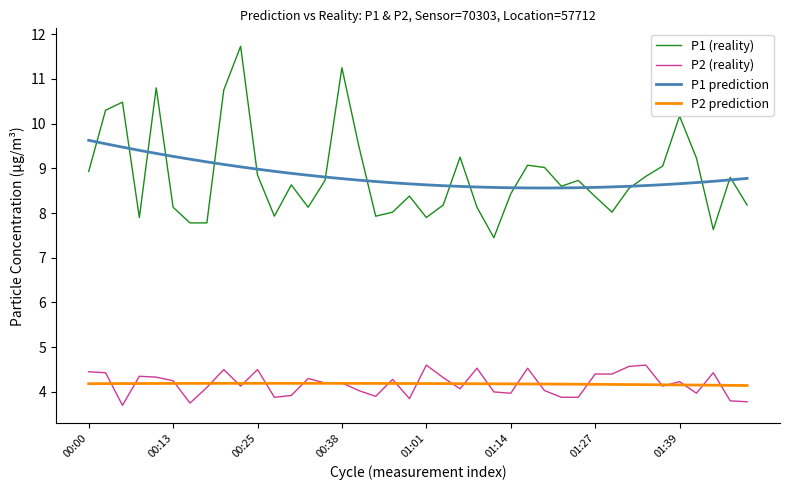

What is the lowest value of the P2 (reality) series?

3.7